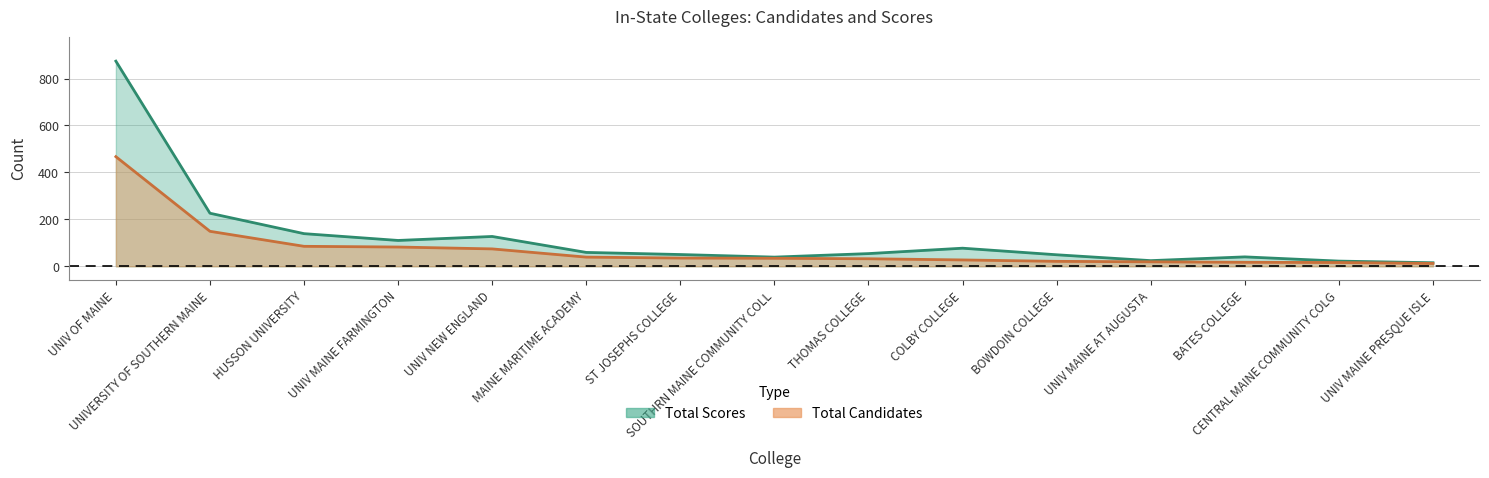

Which category has the highest value across all series?

UNIV OF MAINE